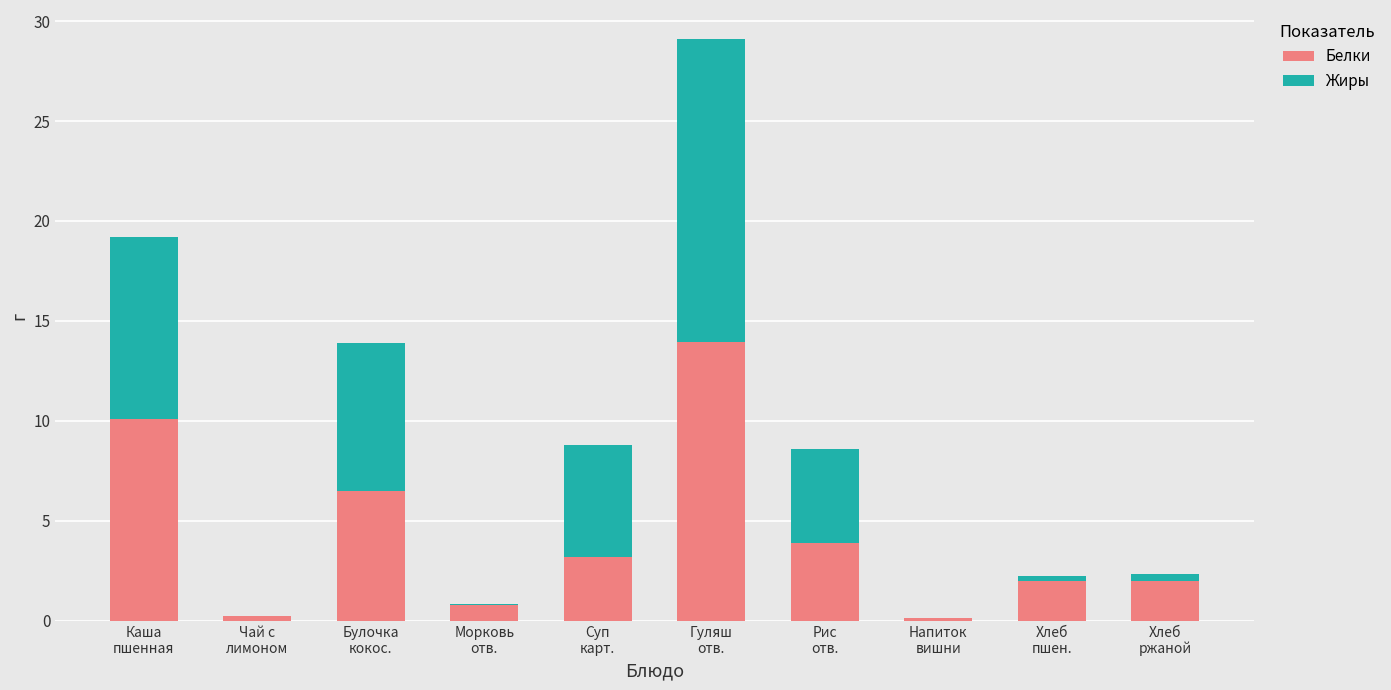

What is the sum of all Белки values?

42.7